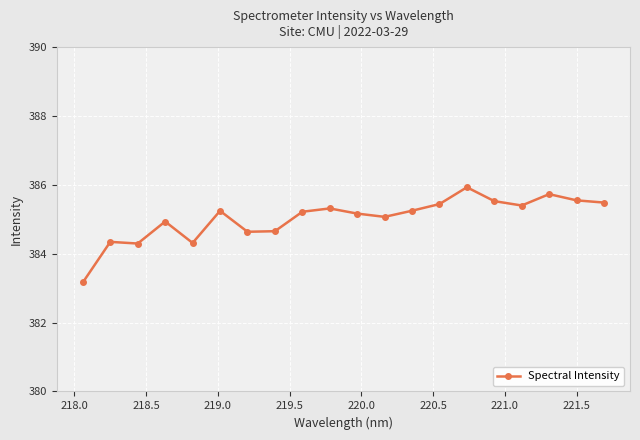

What is the maximum value shown in the chart?

385.9